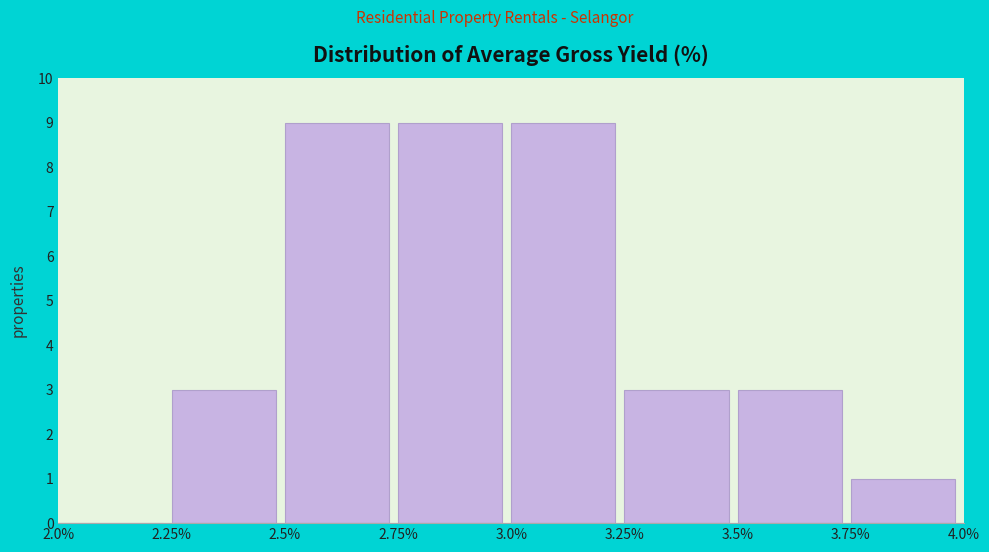

Reading left to right, transcribe this chart: for each bar, give the range it covers on the x-axis and its height. The values are not printed on the chart, so give them approximately, as read against the axis.

2.0% to 2.25%: 0
2.25% to 2.5%: 3
2.5% to 2.75%: 9
2.75% to 3.0%: 9
3.0% to 3.25%: 9
3.25% to 3.5%: 3
3.5% to 3.75%: 3
3.75% to 4.0%: 1